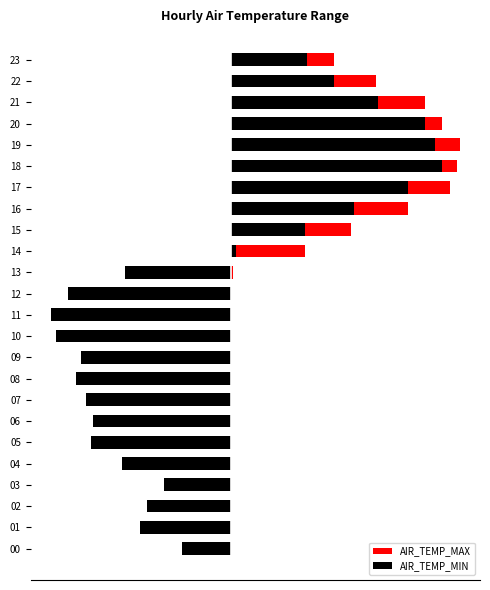

How many data points in AIR_TEMP_MIN are above -2?

10